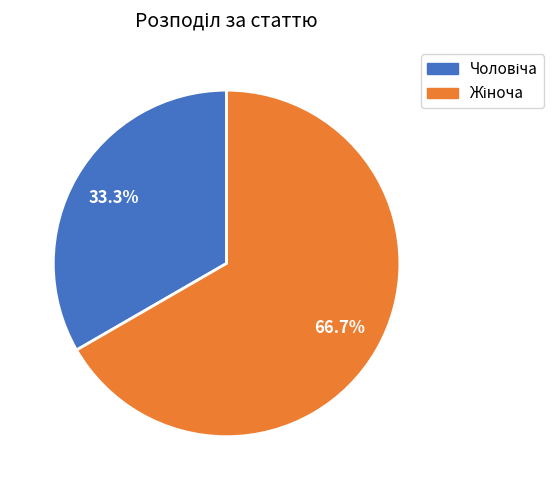

To the nearest percent, what is the combined percentage of Чоловіча and Жіноча?

100%